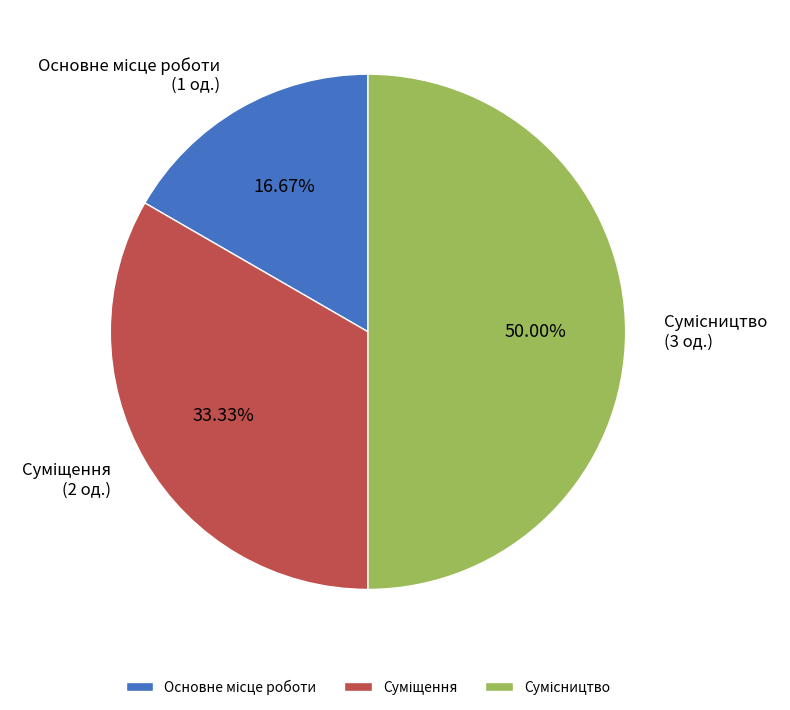

Count the number of slices in the pie.

3